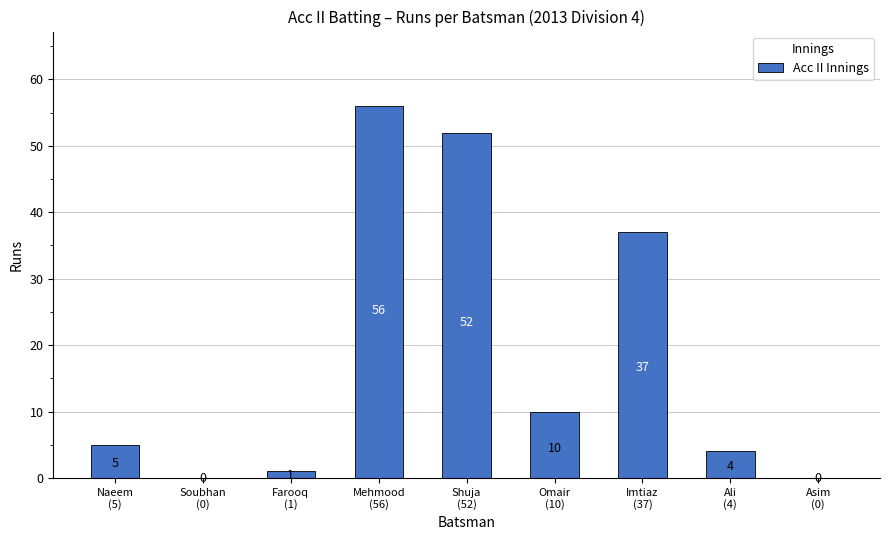

What is the sum of all values?

165